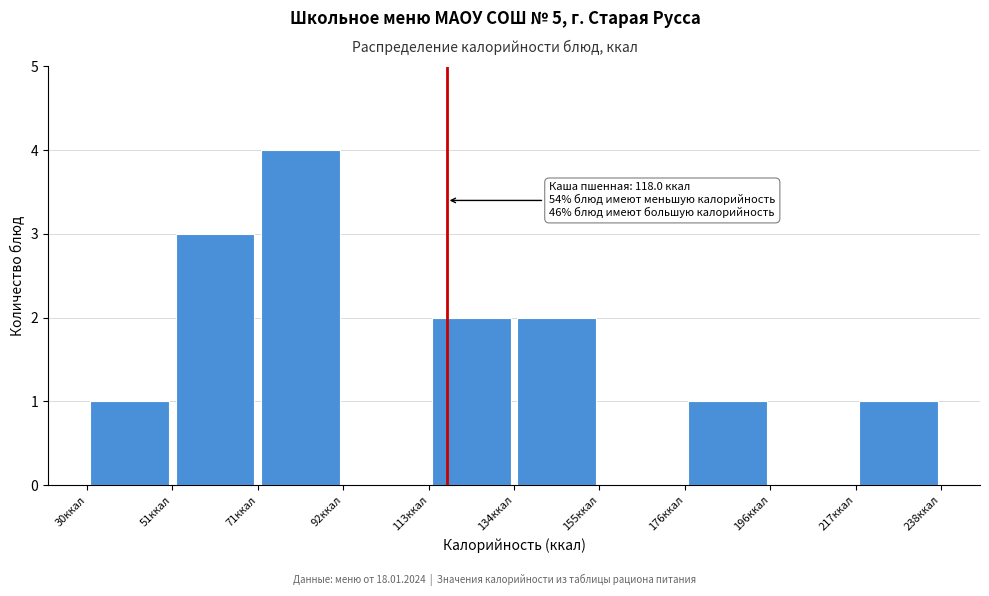

Over which range of the x-axis is the bar tallest?

70 to 95